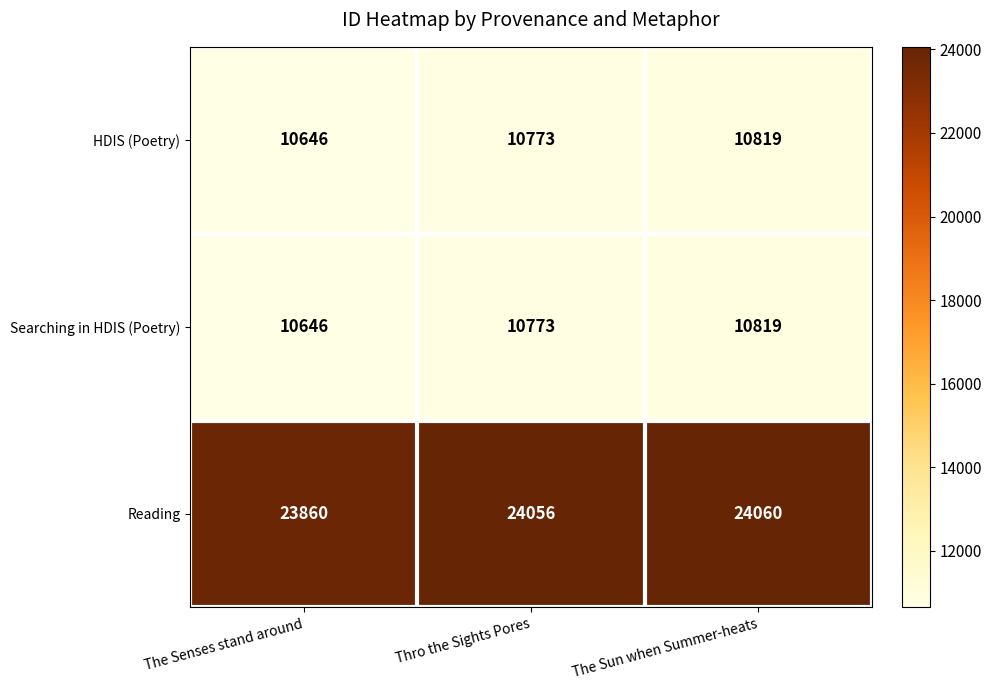

What is the approximate value of Searching in HDIS (Poetry) at The Sun when Summer-heats, to the nearest 5?

10820